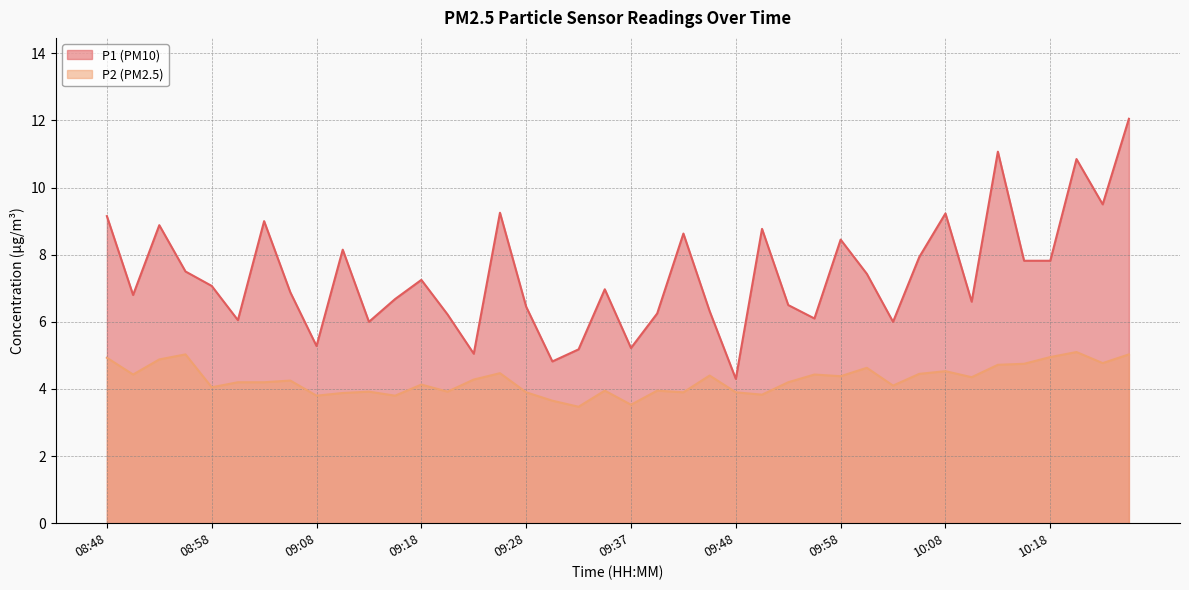

How many data points in P1 are less than 7?

20